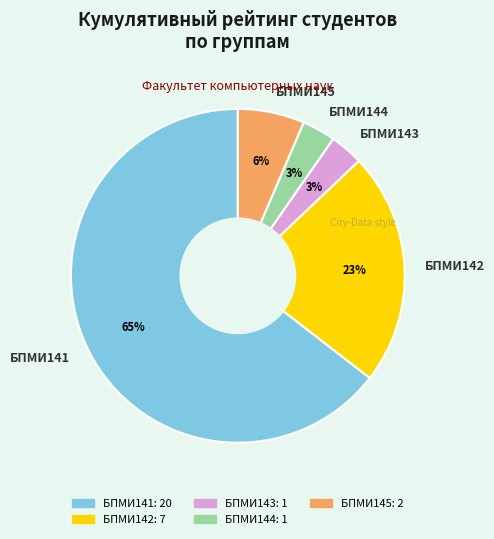

Which category has the biggest portion of the pie?

БПМИ141